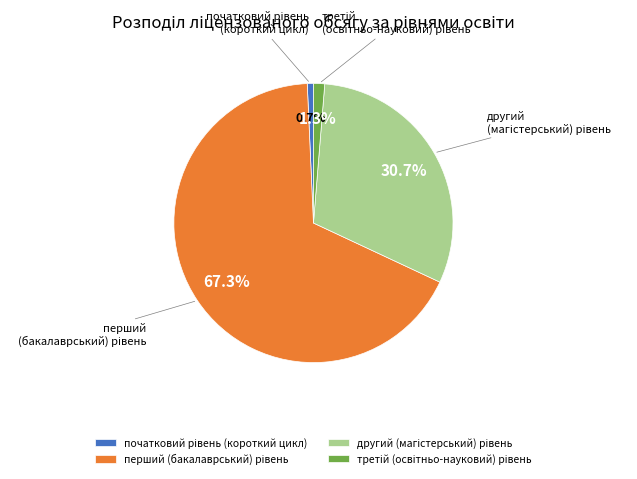

Is there any slice that represents more than half of the pie?

Yes